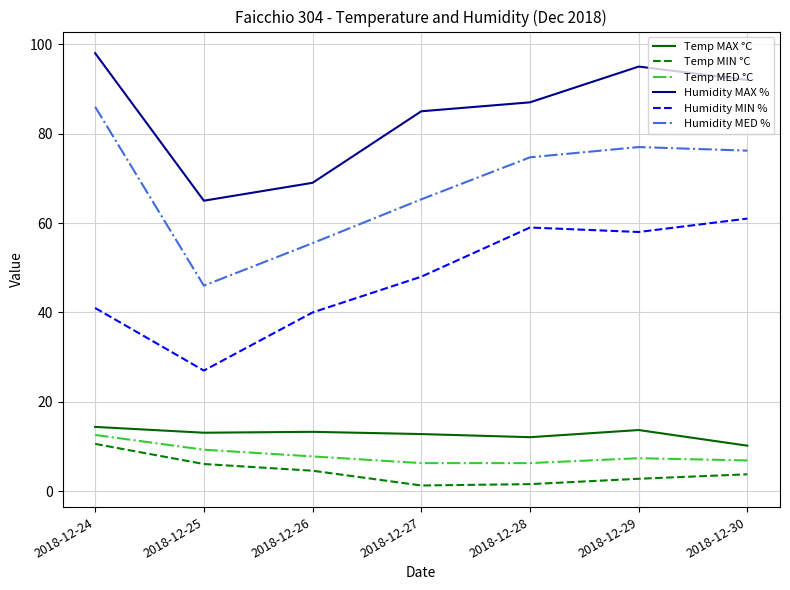

At which label does Humidity MAX % reach its minimum?

2018-12-25